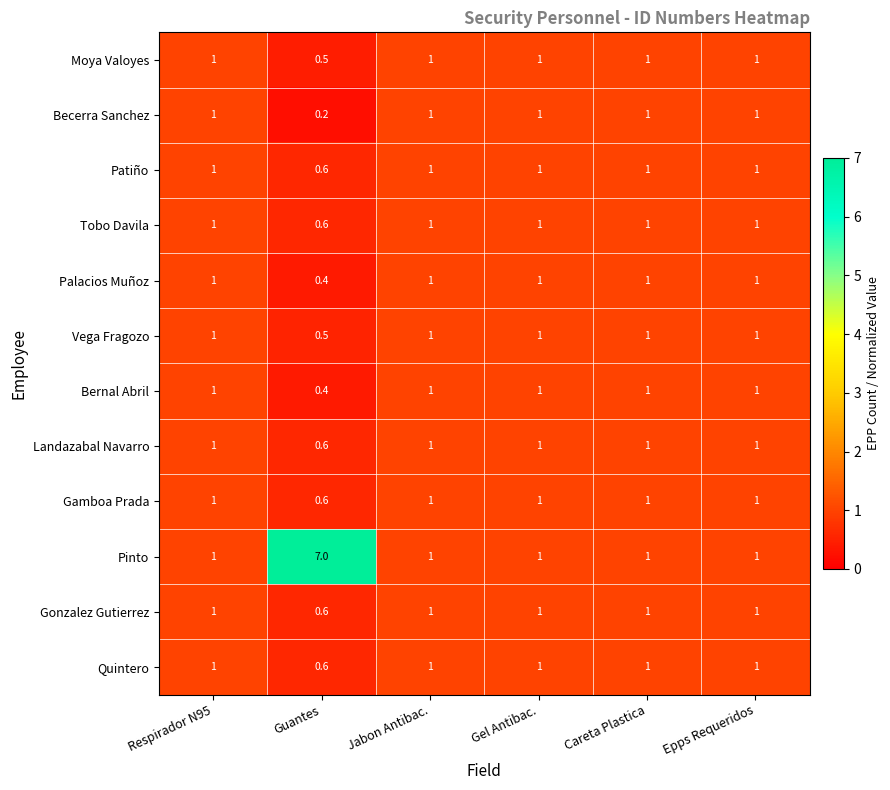

The value of Pinto at Careta Plastica is 0.4. True or false?

False